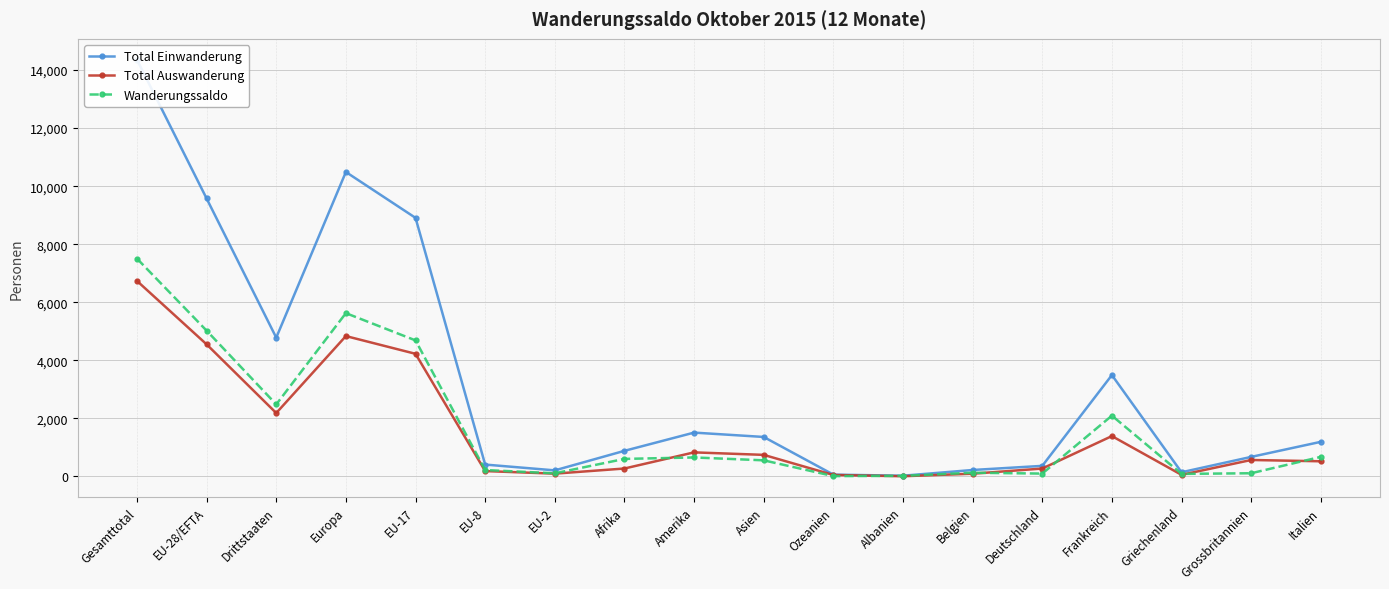

Count the number of data series in this chart.

3